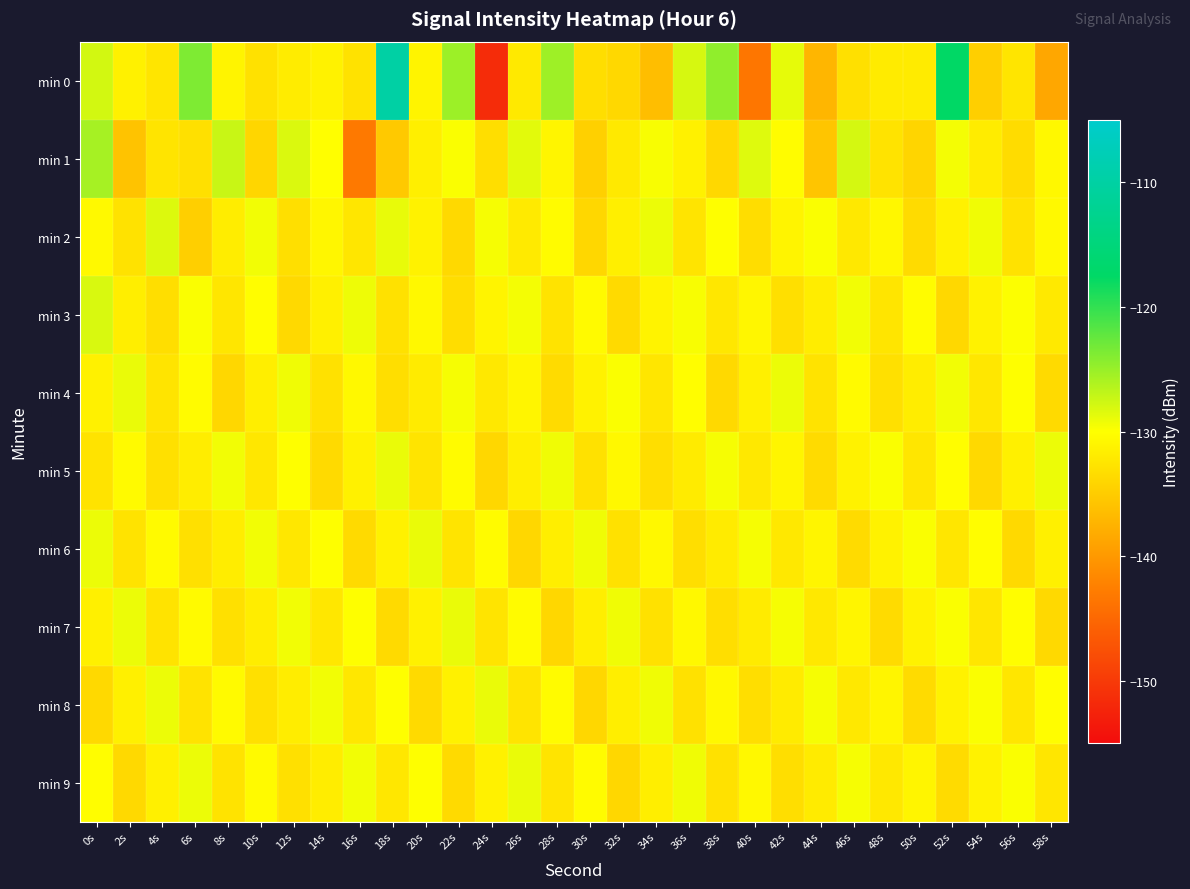

How many series are shown in this chart?

10